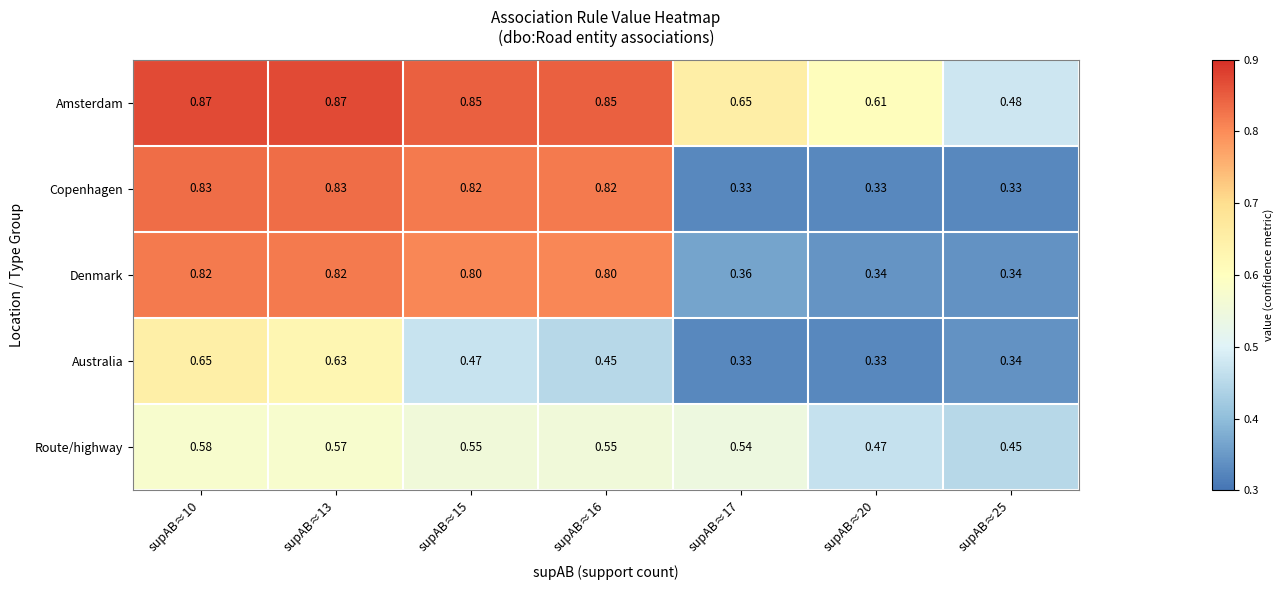

Which series has the largest total across all categories?

Amsterdam